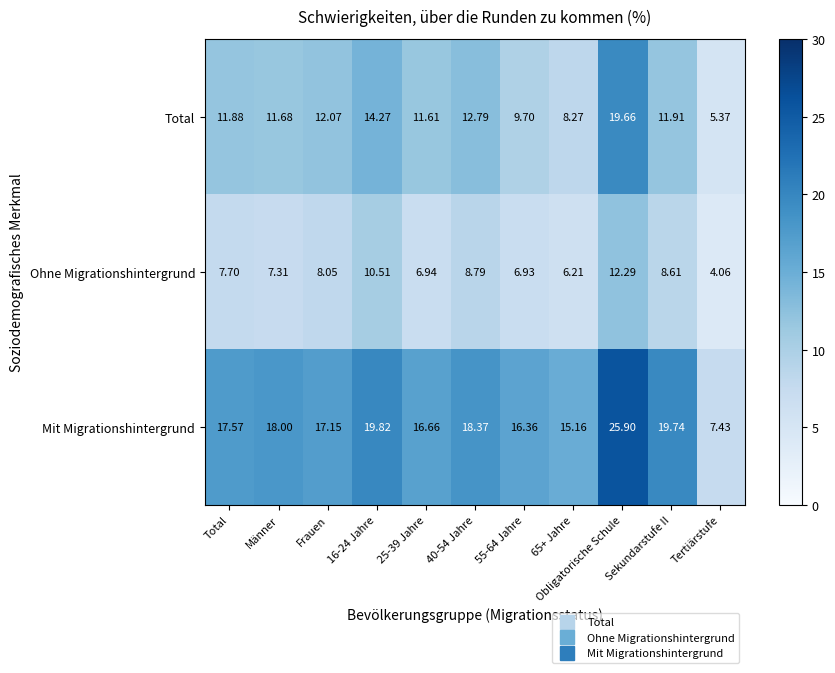

At how many categories does at least one series exceed 19?

3